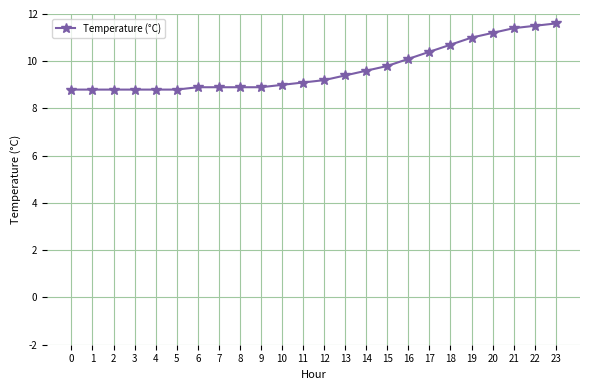

Reading right to left, list all the values displayed in this chart.

11.6	11.5	11.4	11.2	11.0	10.7	10.4	10.1	9.8	9.6	9.4	9.2	9.1	9.0	8.9	8.9	8.9	8.9	8.8	8.8	8.8	8.8	8.8	8.8